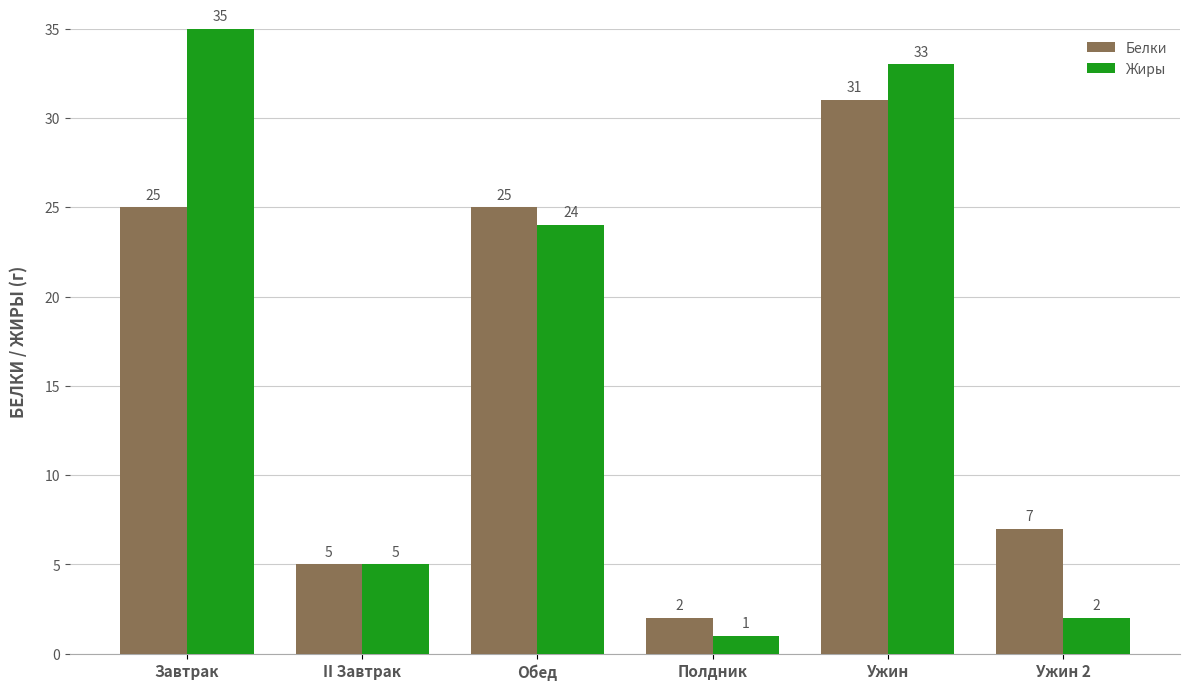

List the series in order of their peak value, lowest first.

Белки, Жиры